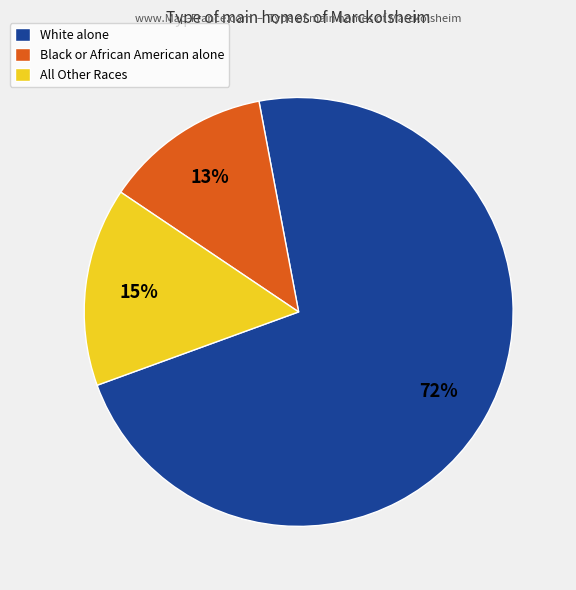

Which has a higher value, Black or African American alone or All Other Races?

All Other Races